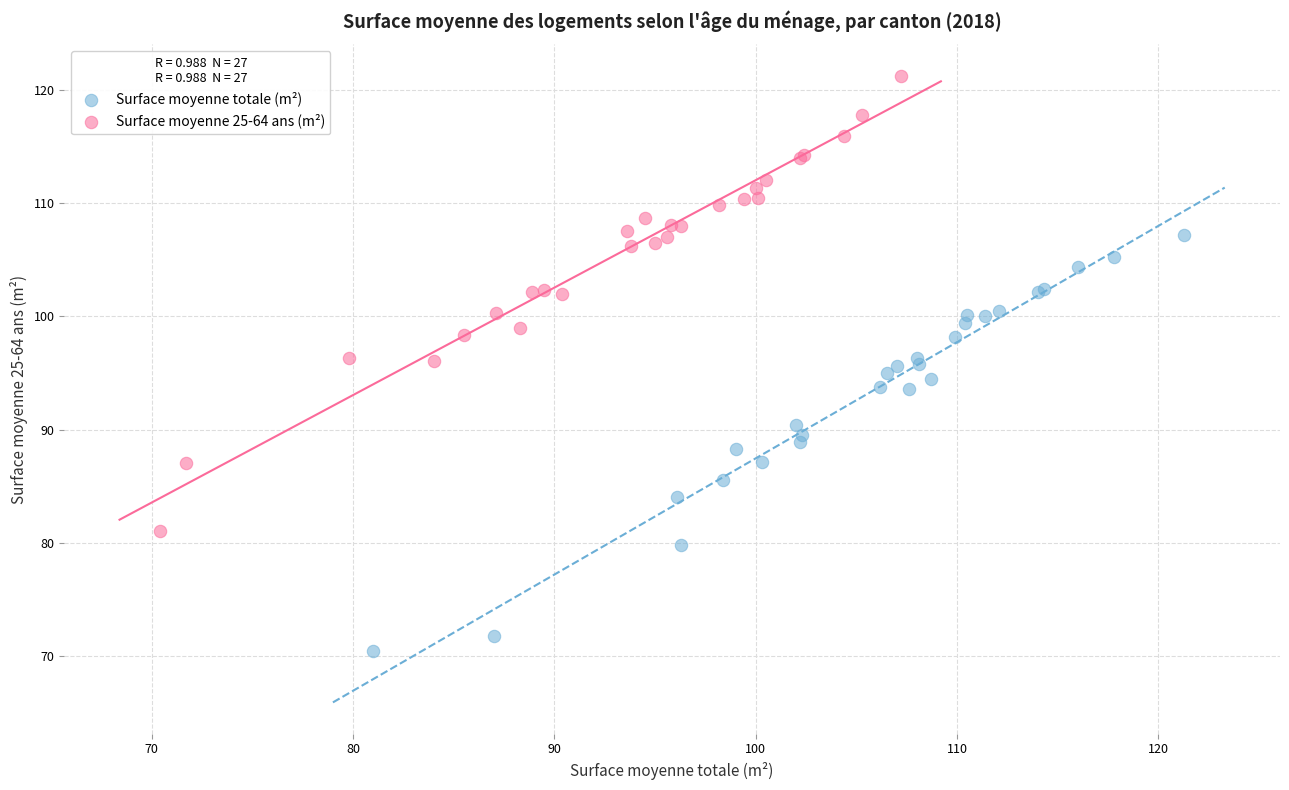

Which series reaches the maximum Y coordinate?

Surface moyenne 25-64 ans (m²)